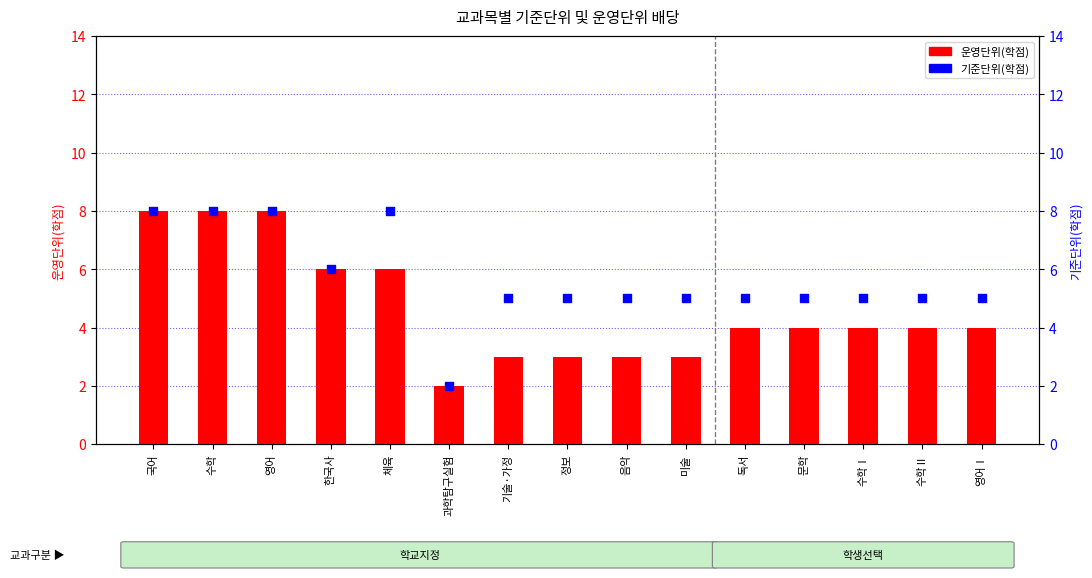

Which series has the largest Y range (max minus min)?

운영단위(학점)